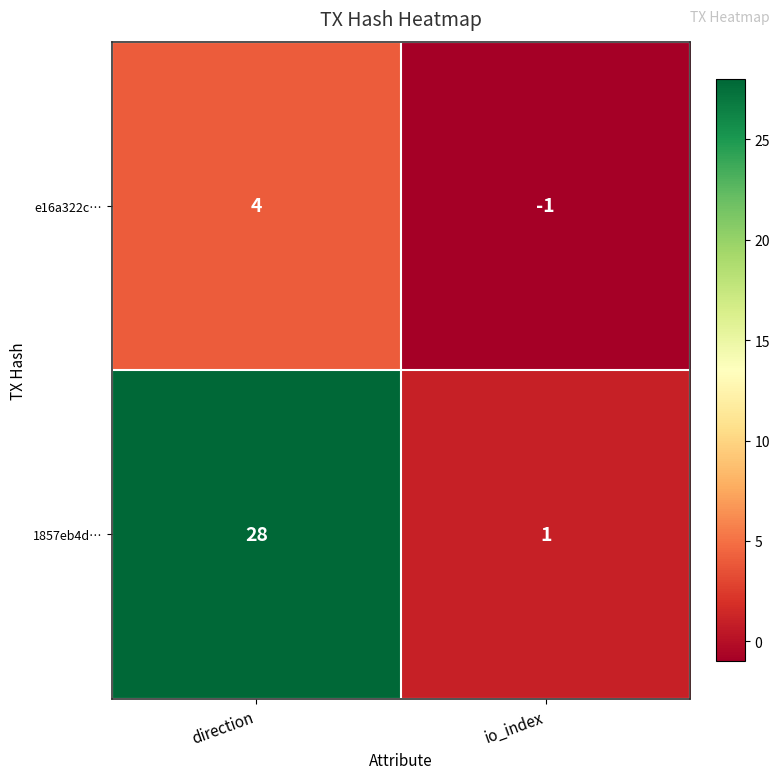

Read the e16a322c… value at direction.

4